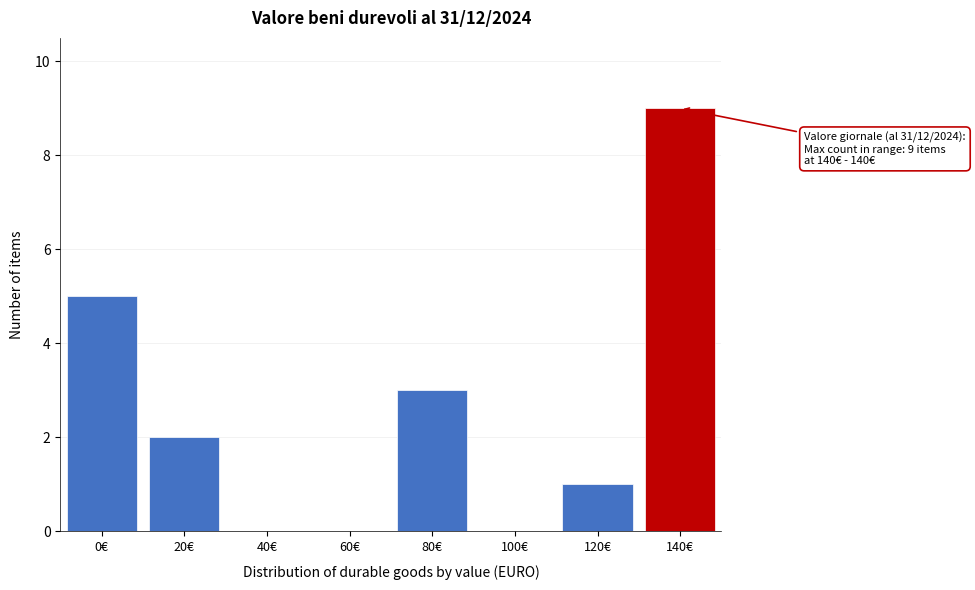

Reading left to right, what are all the values shown in this chart?

0€=5	20€=2	40€=0	60€=0	80€=3	100€=0	120€=1	140€=9